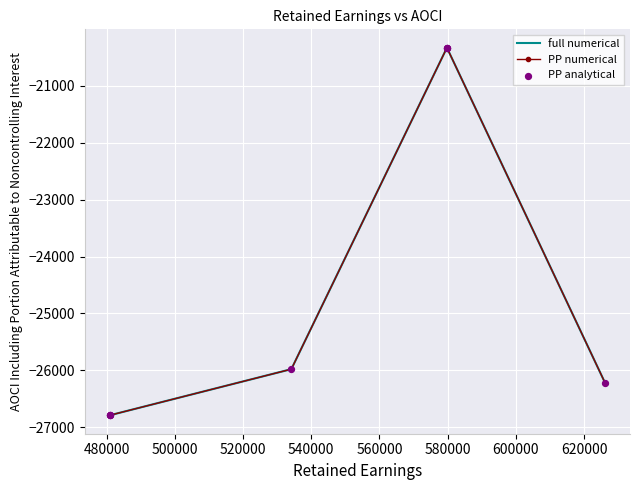

Which series contains the lowest Y value?

full numerical